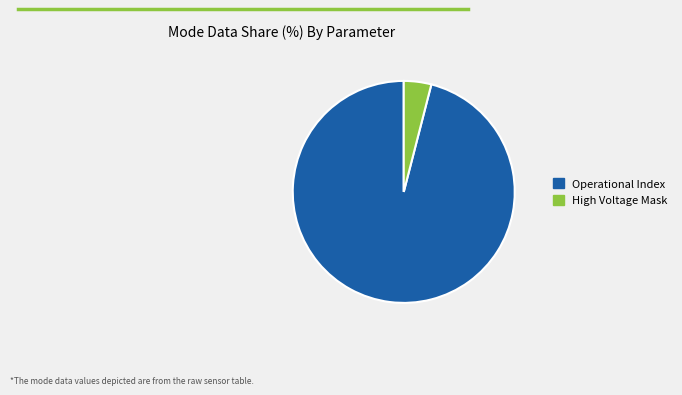

True or false: Operational Index accounts for 96% of the total.

True